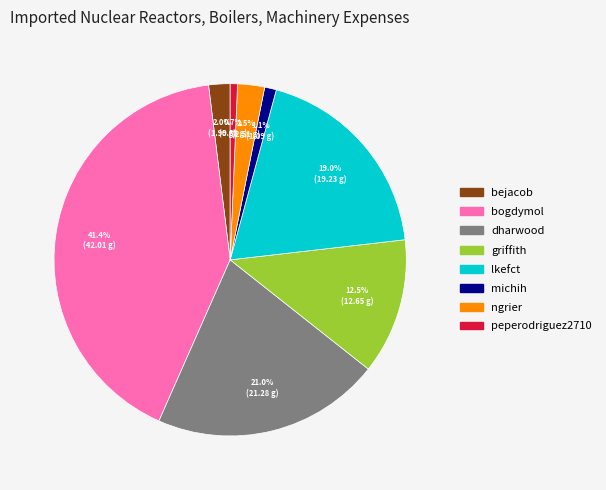

What percentage is the lkefct slice, to the nearest percent?

19%